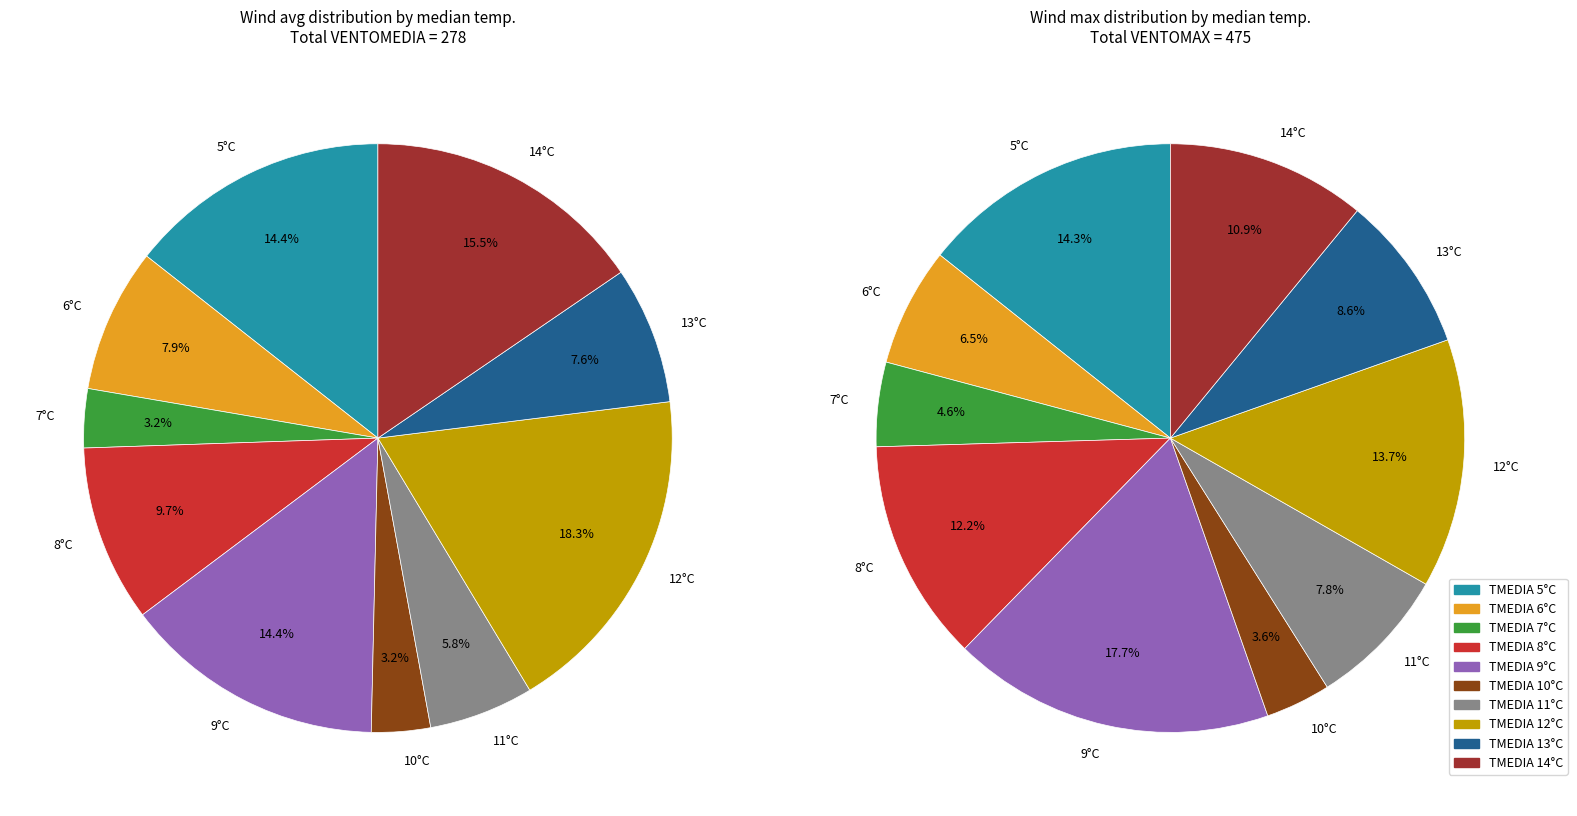

Between TMEDIA 9 and TMEDIA 14, which is larger?

TMEDIA 9